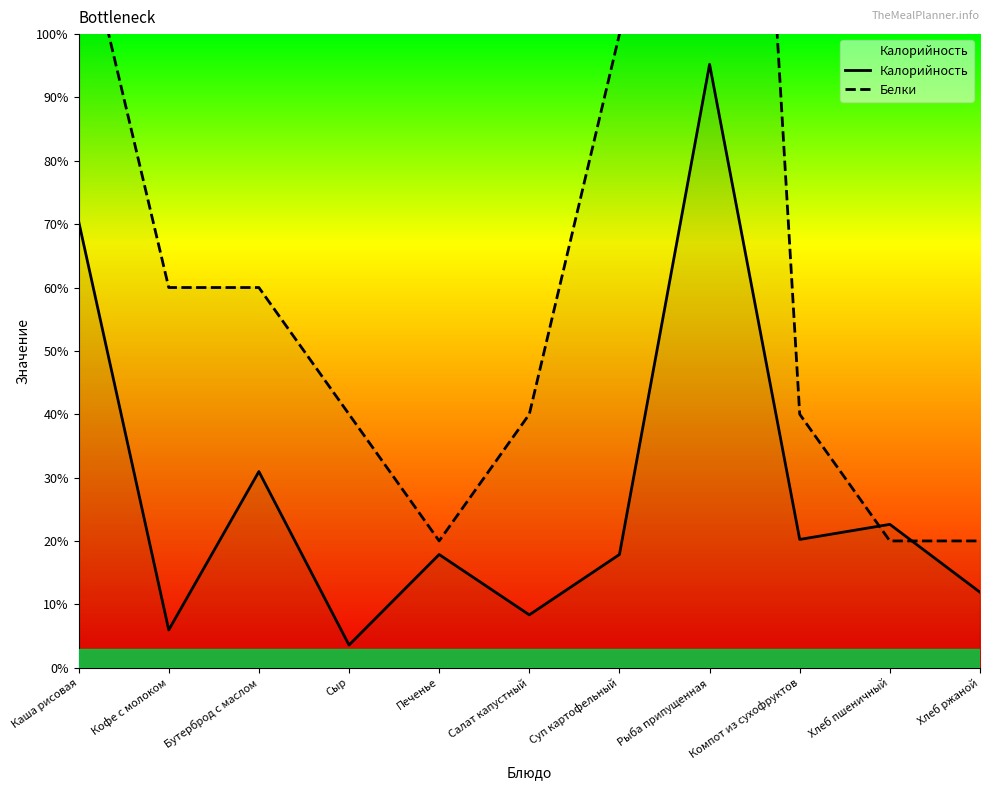

What is the approximate value of Белки at Компот из сухофруктов?

168.0